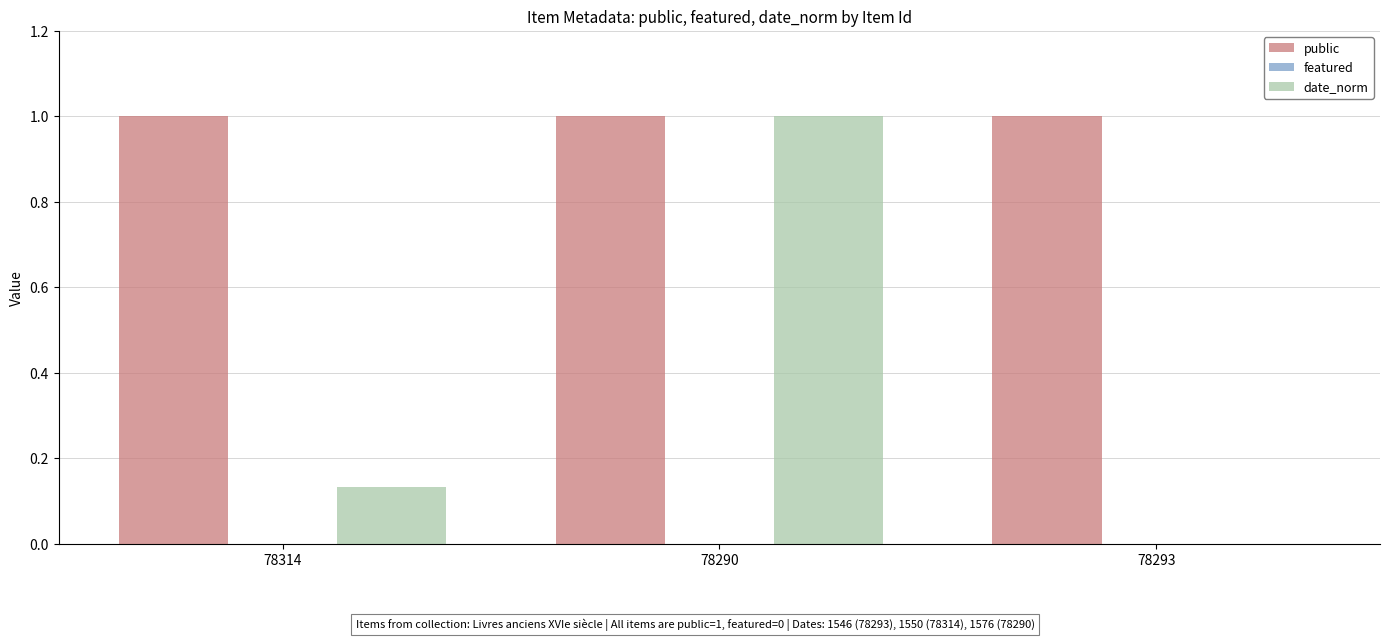

Which series changed the most between 78290 and 78293?

date_norm